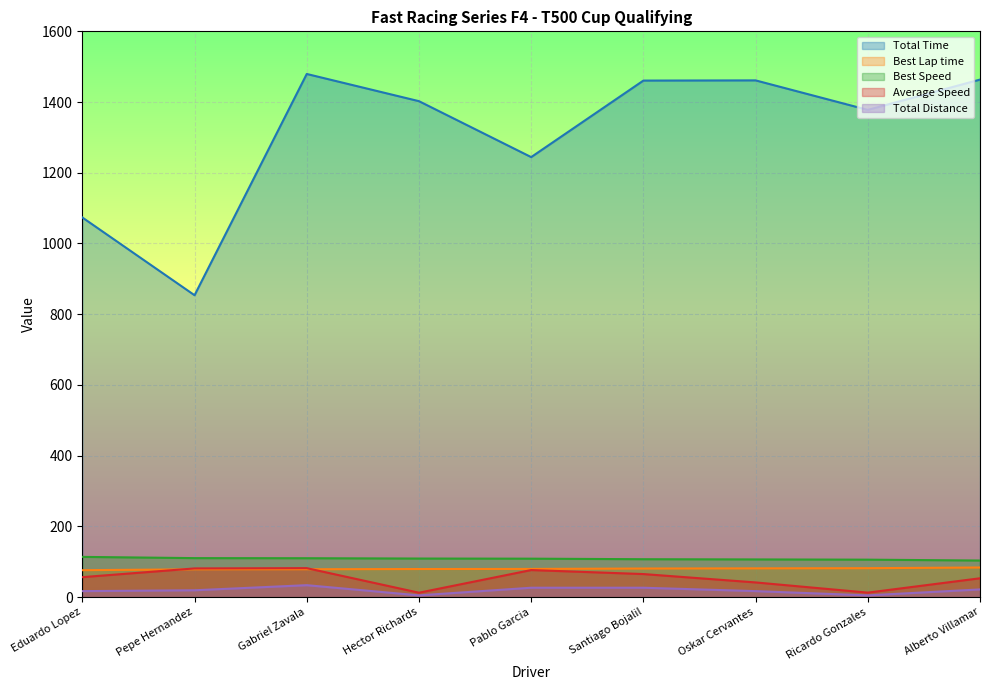

Reading left to right, what are all the values shown in this chart?

Total Time: 1073.5	853.6	1479.4	1402.5	1244.3	1460.7	1461.3	1377.8	1463.5
Best Lap time: 76.0	78.5	78.6	79.3	79.6	80.7	81.2	81.7	83.6
Best Speed: 113.6	110.1	109.9	108.9	108.6	107.0	106.4	105.8	103.3
Average Speed: 56.3	81.0	81.8	12.3	76.4	65.1	41.4	12.5	53.1
Total Distance: 16.8	19.2	33.6	4.8	26.4	26.4	16.8	4.8	21.6